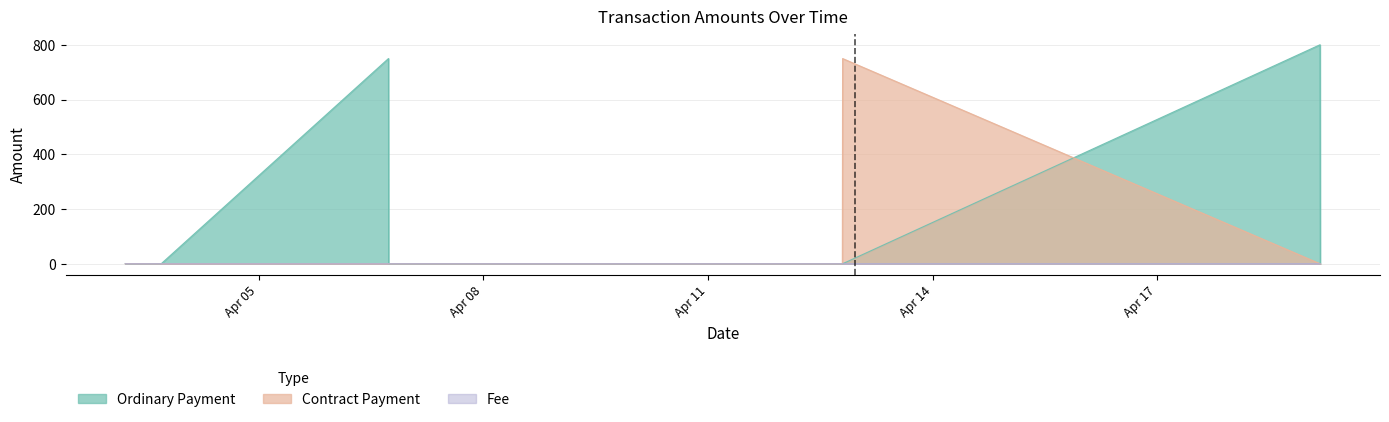

True or false: Ordinary Payment has a value of 0.4 at 2022-04-03 16:42:35.

False